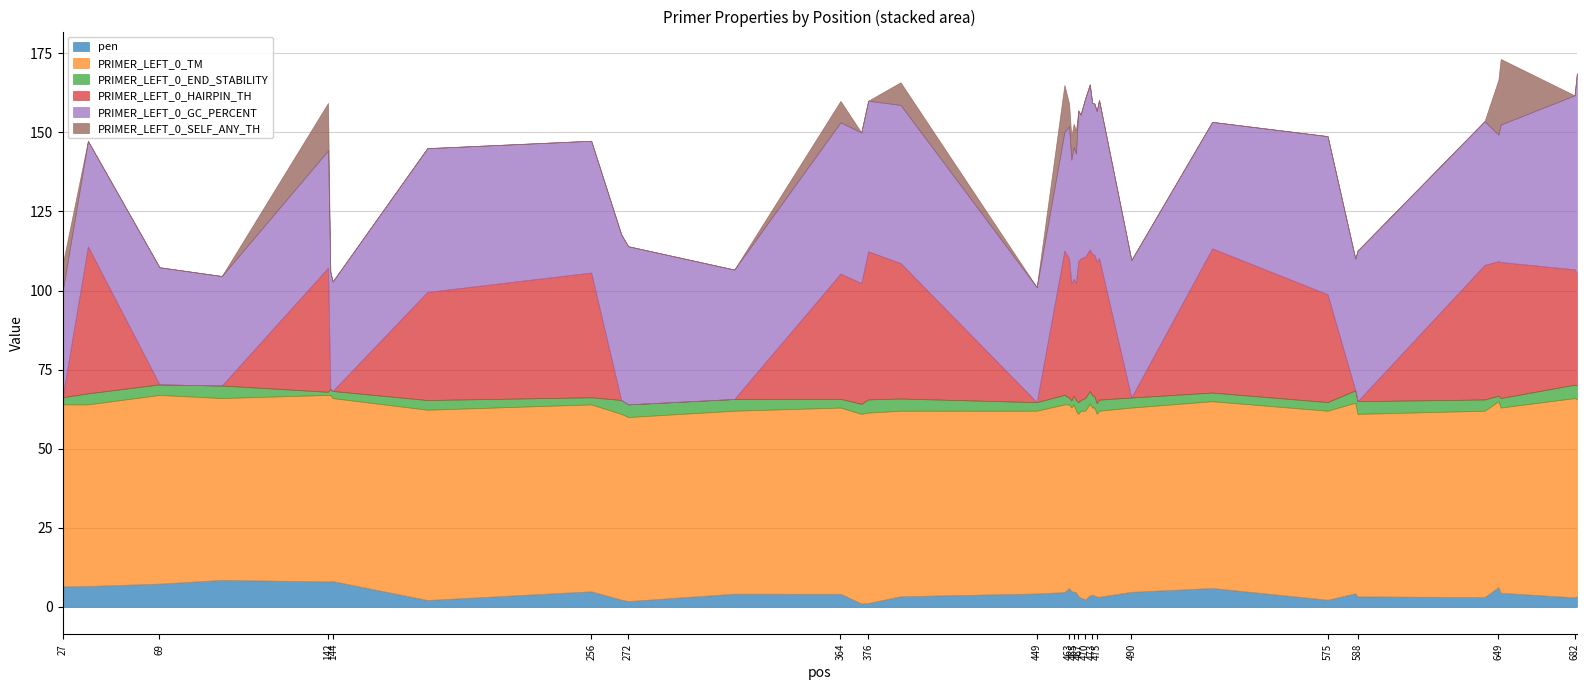

True or false: PRIMER_LEFT_0_TM and PRIMER_LEFT_0_HAIRPIN_TH intersect in this chart.

False